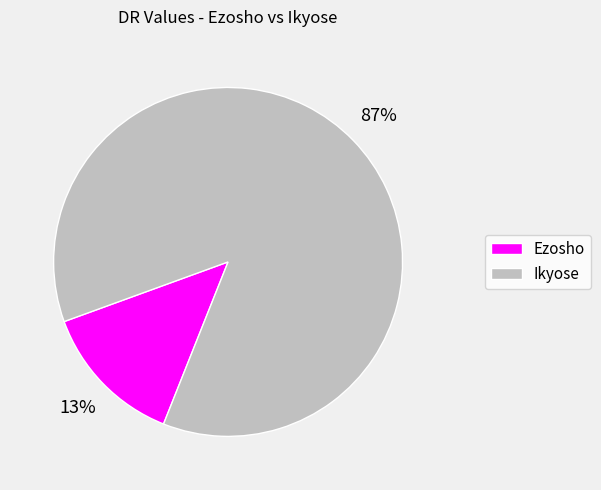

Is it true that Ezosho is 20% of the pie?

False